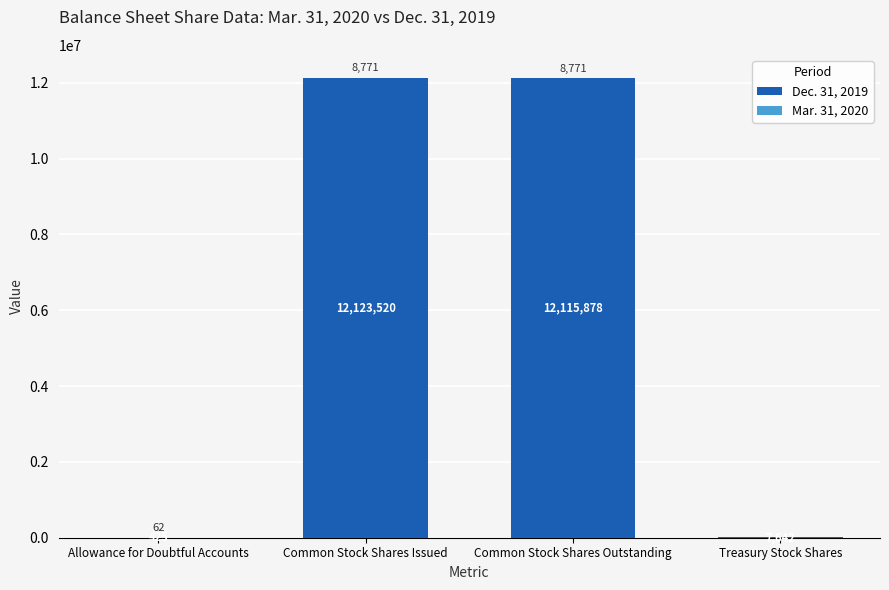

At which label does Dec. 31, 2019 reach its peak?

Common Stock Shares Issued